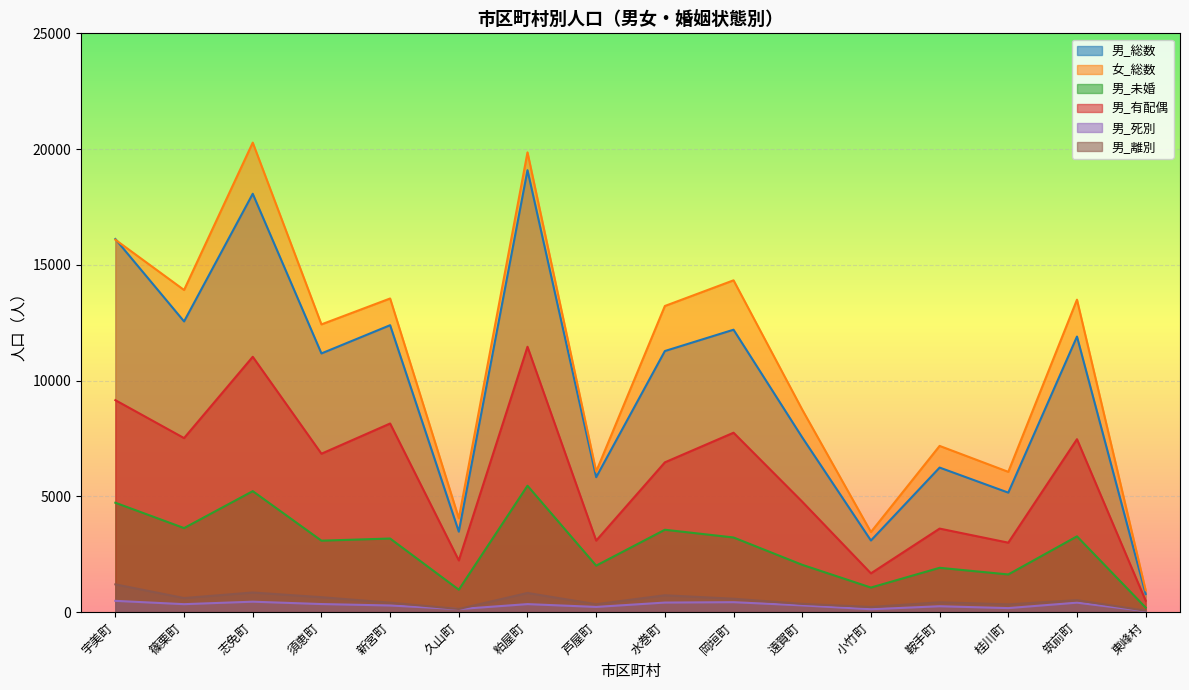

Reading right to left, transcribe all the data shown in this chart.

男_総数: 東峰村=778	筑前町=11900	桂川町=5157	鞍手町=6240	小竹町=3089	遠賀町=7543	岡垣町=12196	水巻町=11275	芦屋町=5825	粕屋町=19088	久山町=3471	新宮町=12391	須恵町=11171	志免町=18069	篠栗町=12554	宇美町=16114
女_総数: 東峰村=937	筑前町=13494	桂川町=6056	鞍手町=7176	小竹町=3455	遠賀町=8743	岡垣町=14330	水巻町=13221	芦屋町=6069	粕屋町=19857	久山町=4048	新宮町=13545	須恵町=12426	志免町=20279	篠栗町=13912	宇美町=16083
男_未婚: 東峰村=192	筑前町=3269	桂川町=1623	鞍手町=1910	小竹町=1057	遠賀町=2039	岡垣町=3220	水巻町=3554	芦屋町=2004	粕屋町=5456	久山町=964	新宮町=3175	須恵町=3082	志免町=5222	篠栗町=3626	宇美町=4721
男_有配偶: 東峰村=489	筑前町=7466	桂川町=2996	鞍手町=3604	小竹町=1670	遠賀町=4766	岡垣町=7746	水巻町=6466	芦屋町=3085	粕屋町=11459	久山町=2229	新宮町=8144	須恵町=6839	志免町=11026	篠栗町=7514	宇美町=9152
男_死別: 東峰村=41	筑前町=404	桂川町=169	鞍手町=249	小竹町=120	遠賀町=286	岡垣町=425	水巻町=408	芦屋町=220	粕屋町=341	久山町=126	新宮町=282	須恵町=344	志免町=446	篠栗町=339	宇美町=482
男_離別: 東峰村=56	筑前町=511	桂川町=330	鞍手町=419	小竹町=219	遠賀町=351	岡垣町=573	水巻町=723	芦屋町=336	粕屋町=823	久山町=130	新宮町=404	須恵町=640	志免町=843	篠栗町=603	宇美町=1194